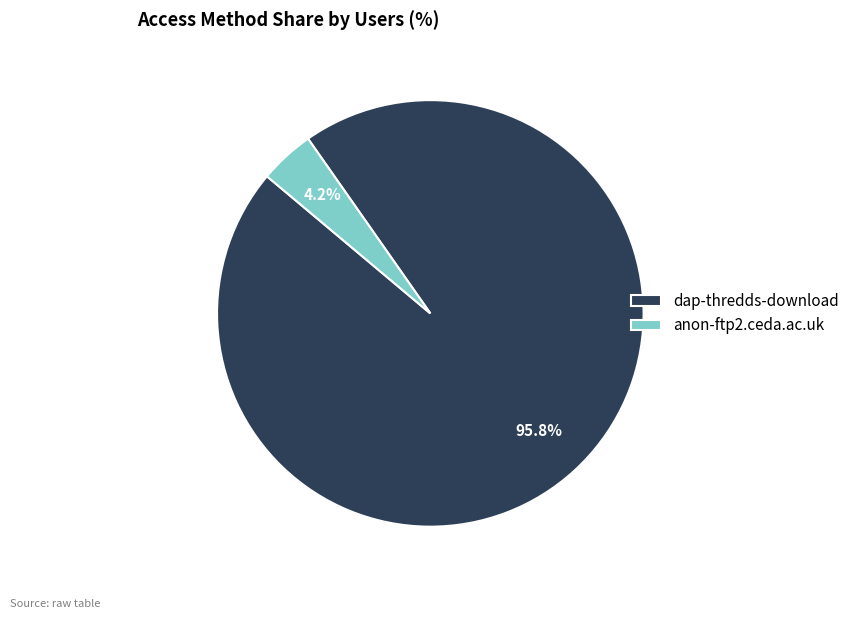

What percentage is the anon-ftp2.ceda.ac.uk slice, to the nearest percent?

4%